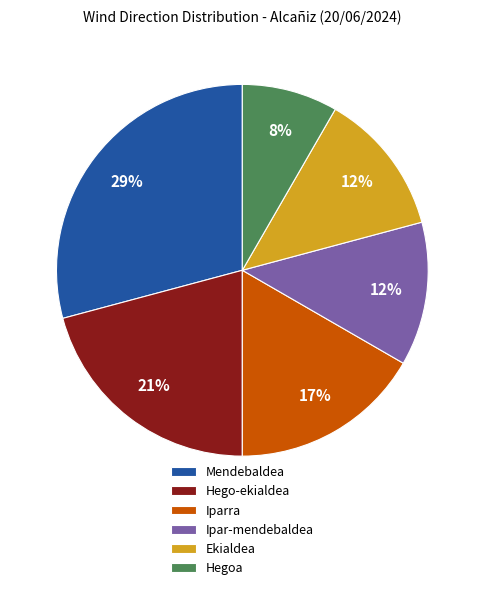

To the nearest percent, what percentage of the pie is Iparra?

17%